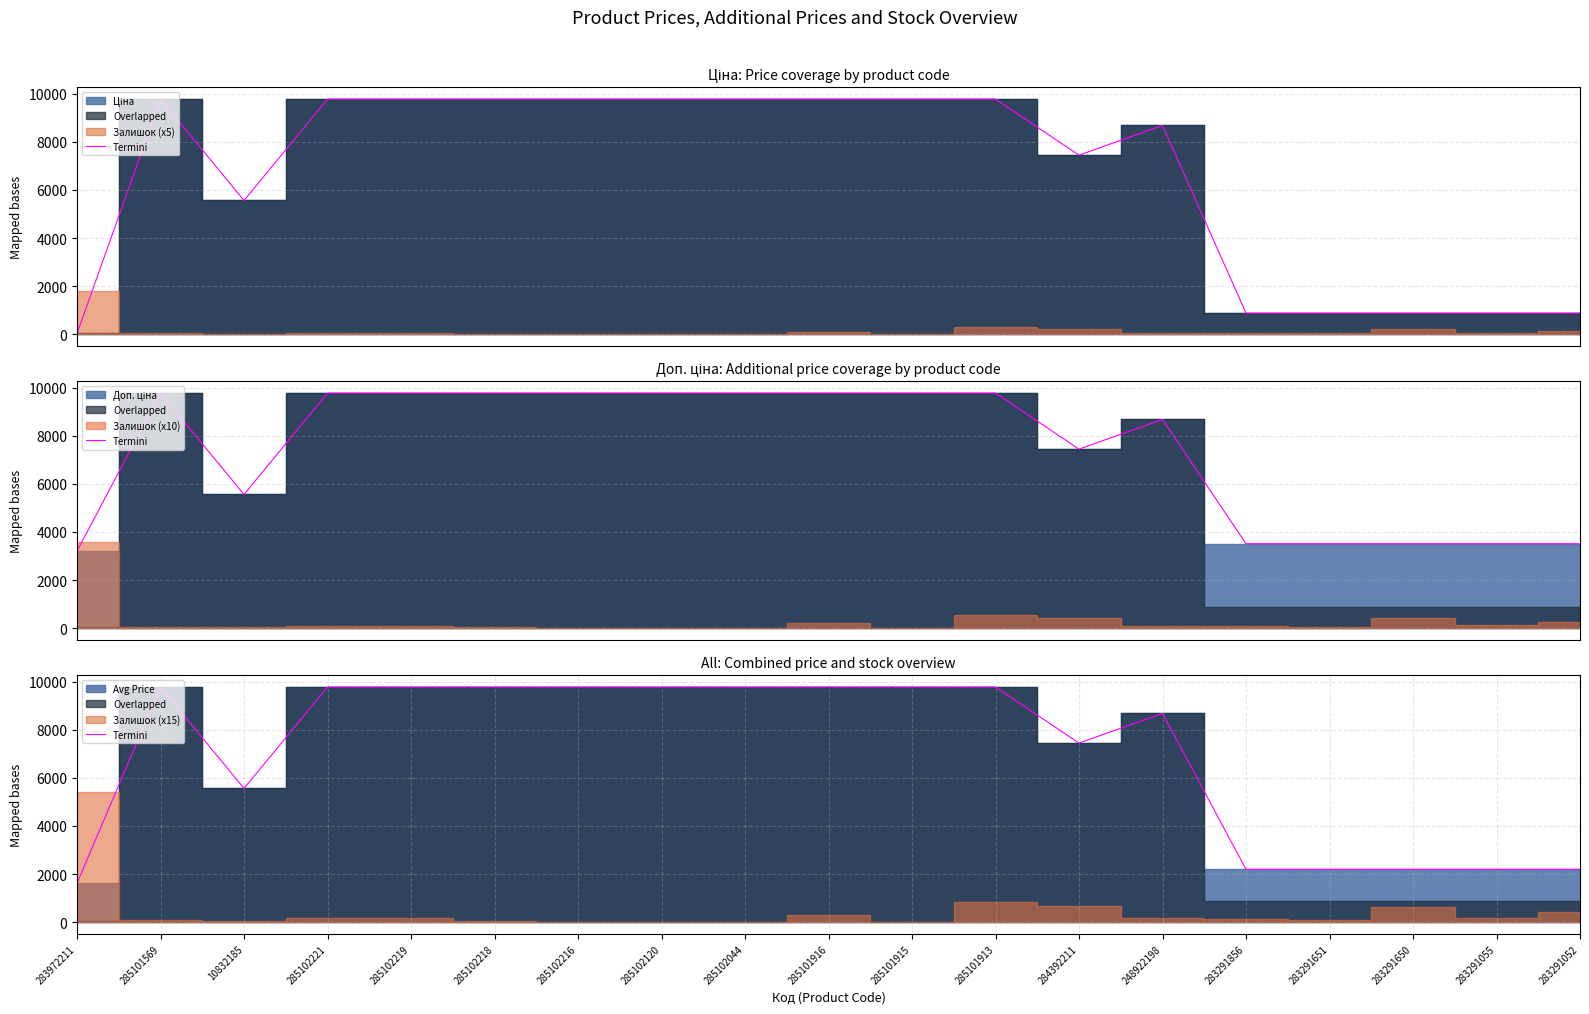

What is the value of the 3rd point from the left?

5560.3